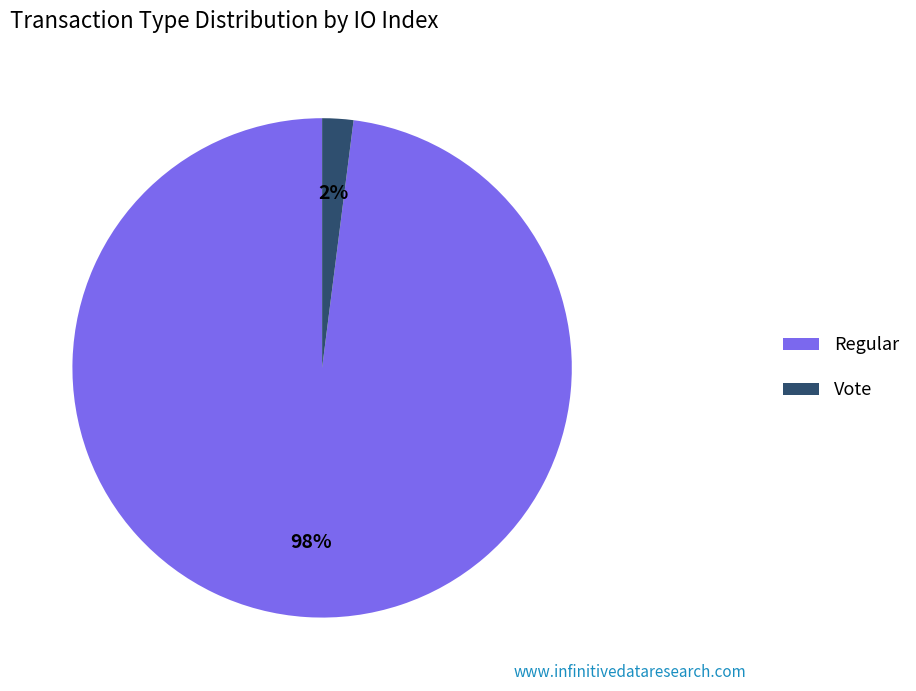

The Regular slice represents 98% of the pie. True or false?

True